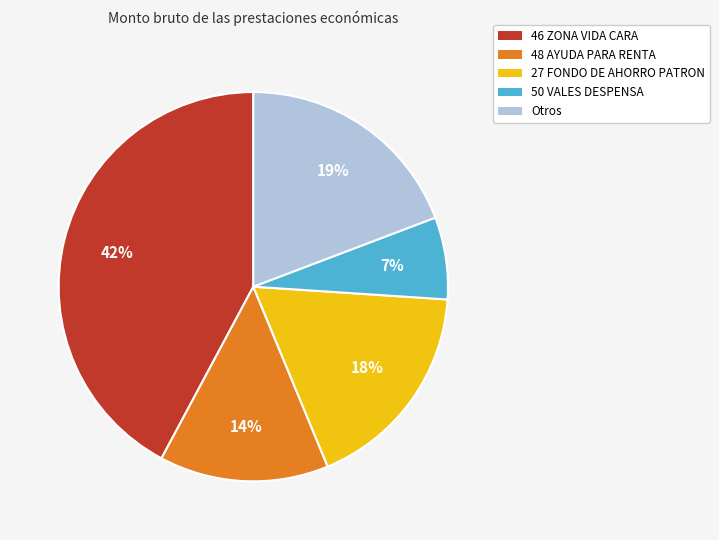

Which slice is the largest?

46 ZONA VIDA CARA